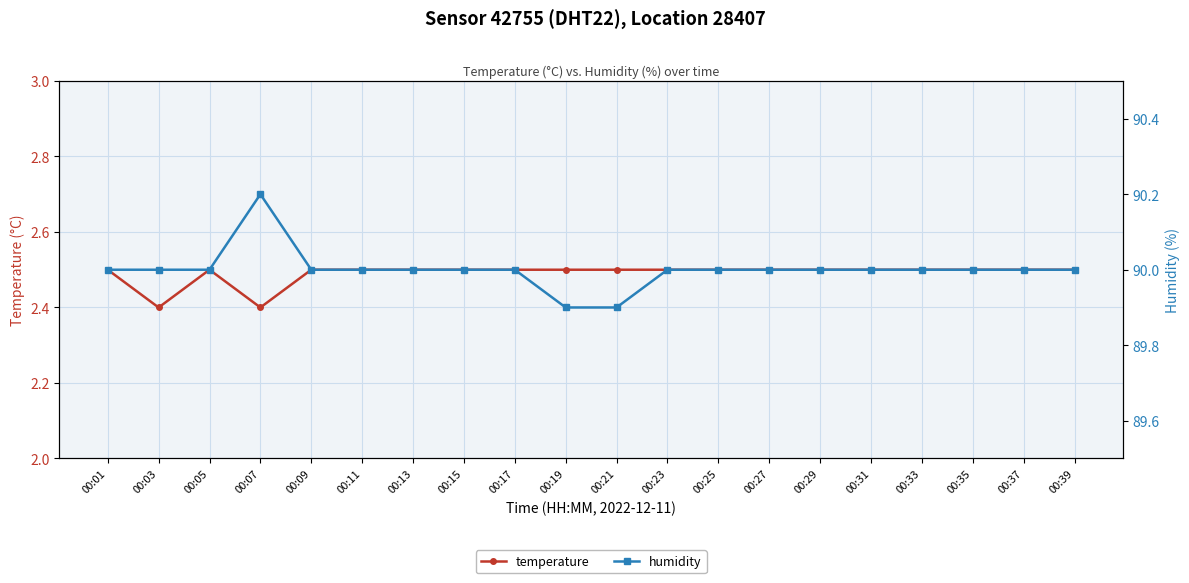

At which category does temperature reach its first local peak?

00:05